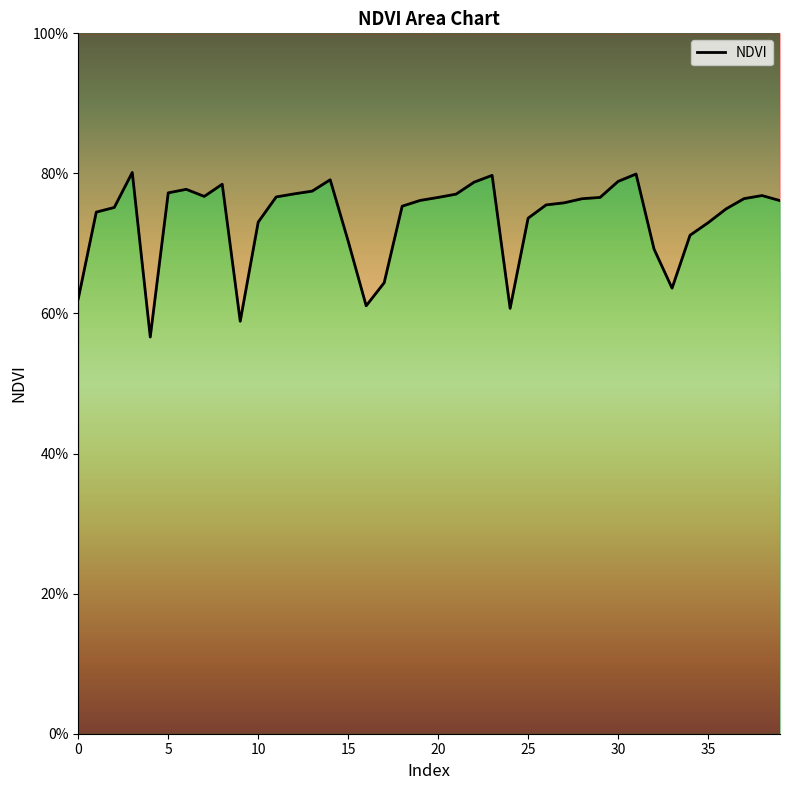

How many series are shown in this chart?

1